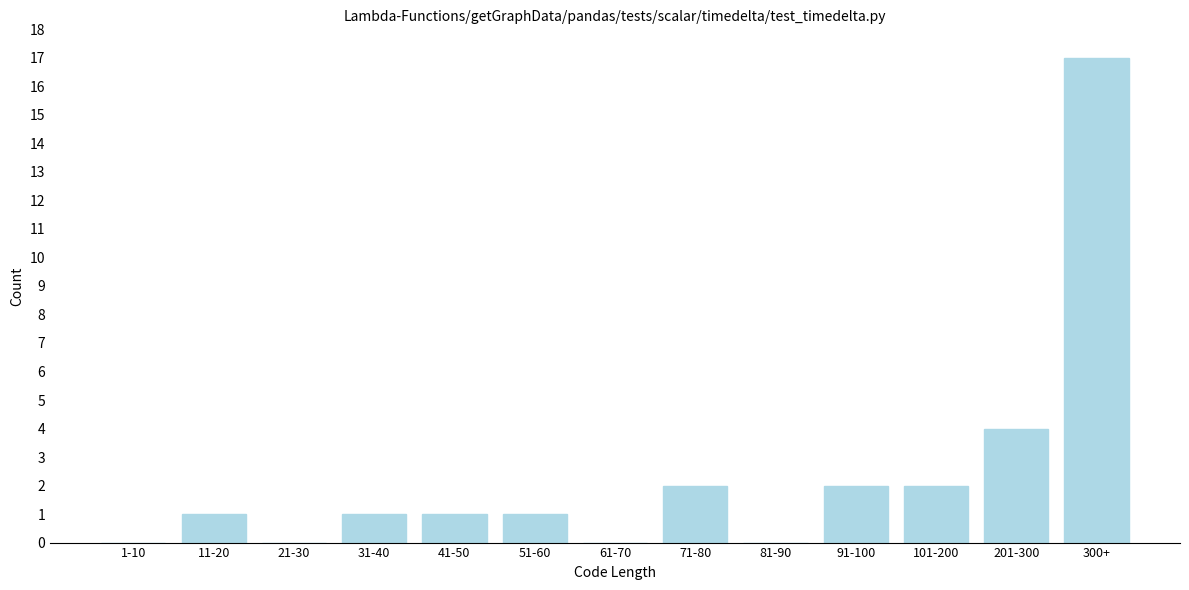

Reading left to right, list all the values displayed in this chart.

1-10=0	11-20=1	21-30=0	31-40=1	41-50=1	51-60=1	61-70=0	71-80=2	81-90=0	91-100=2	101-200=2	201-300=4	300+=17